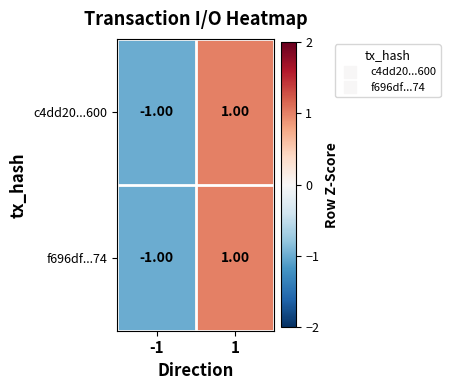

List the labels in order of f696df...74 value, largest first.

1, -1